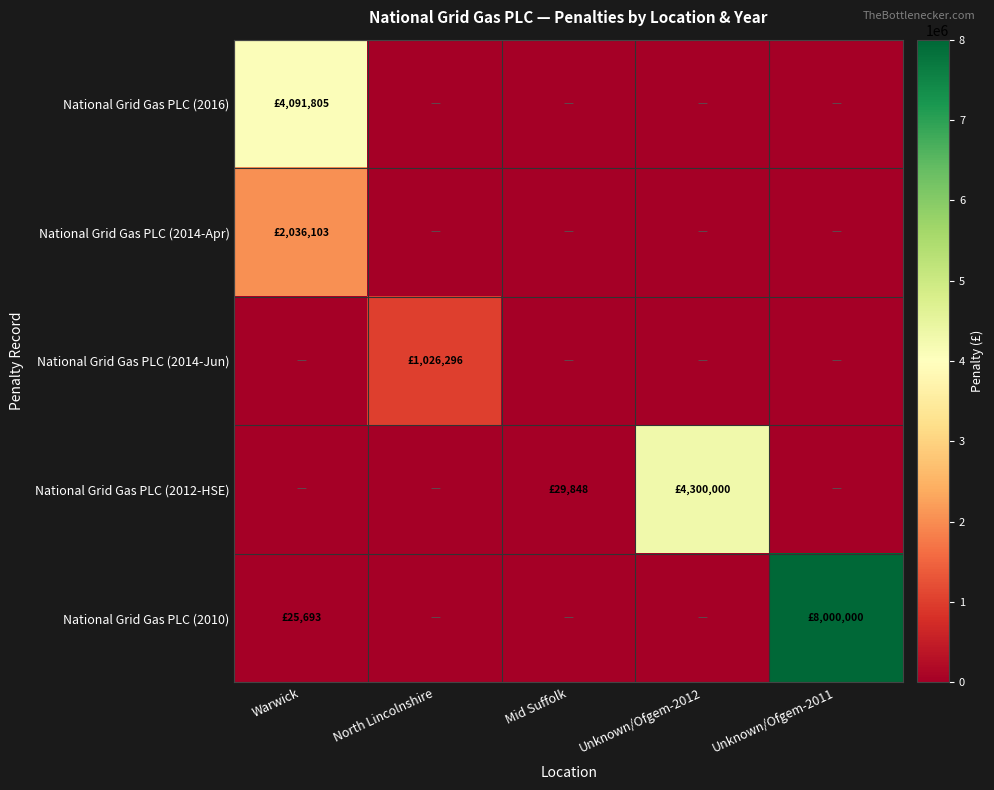

Between North Lincolnshire and Unknown/Ofgem-2011, which is larger?

North Lincolnshire